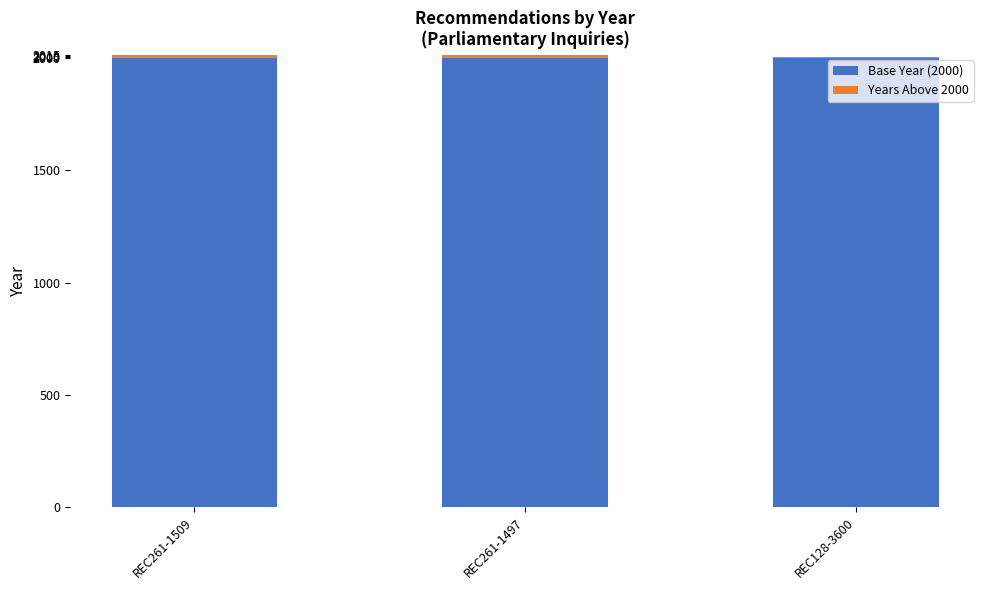

The value of Base Year (2000) at REC261-1509 is 854. True or false?

False